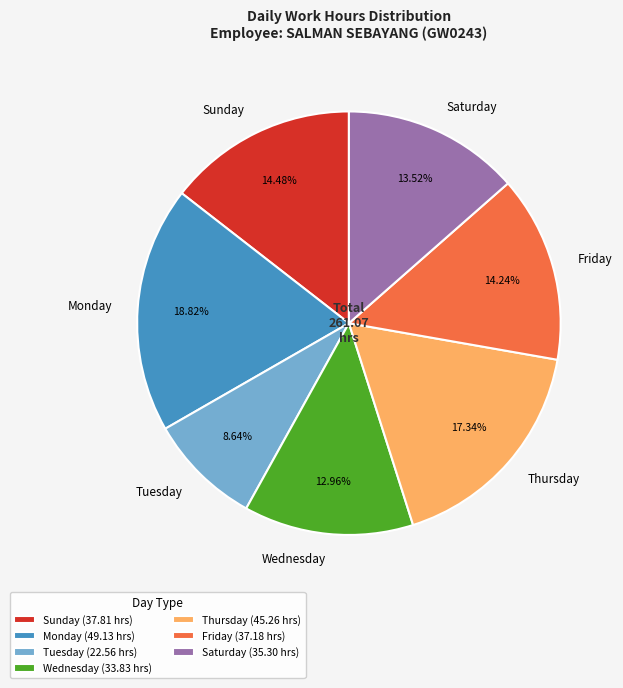

Do Saturday and Monday together represent more than half of the pie?

No